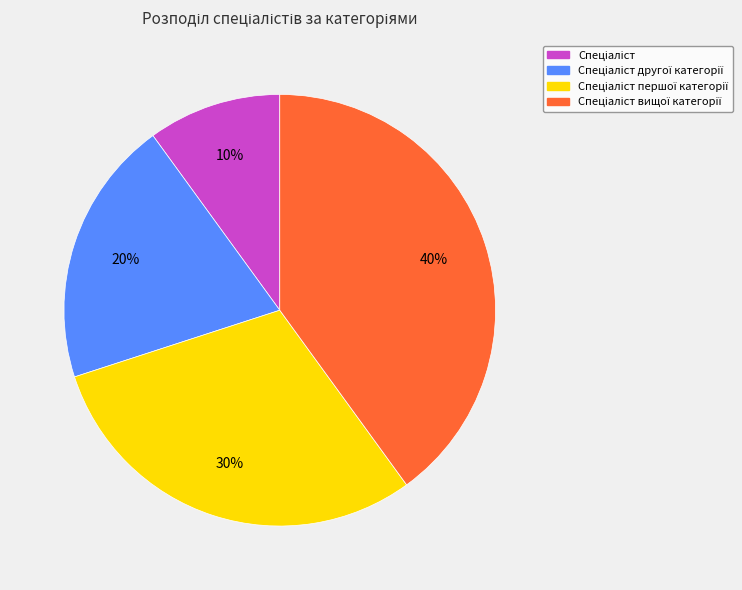

Is there a majority slice in this chart?

No